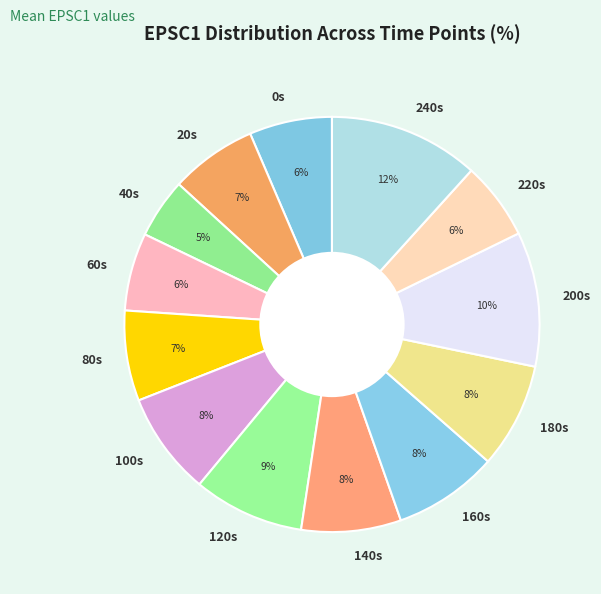

The 140s slice represents 8% of the pie. True or false?

True